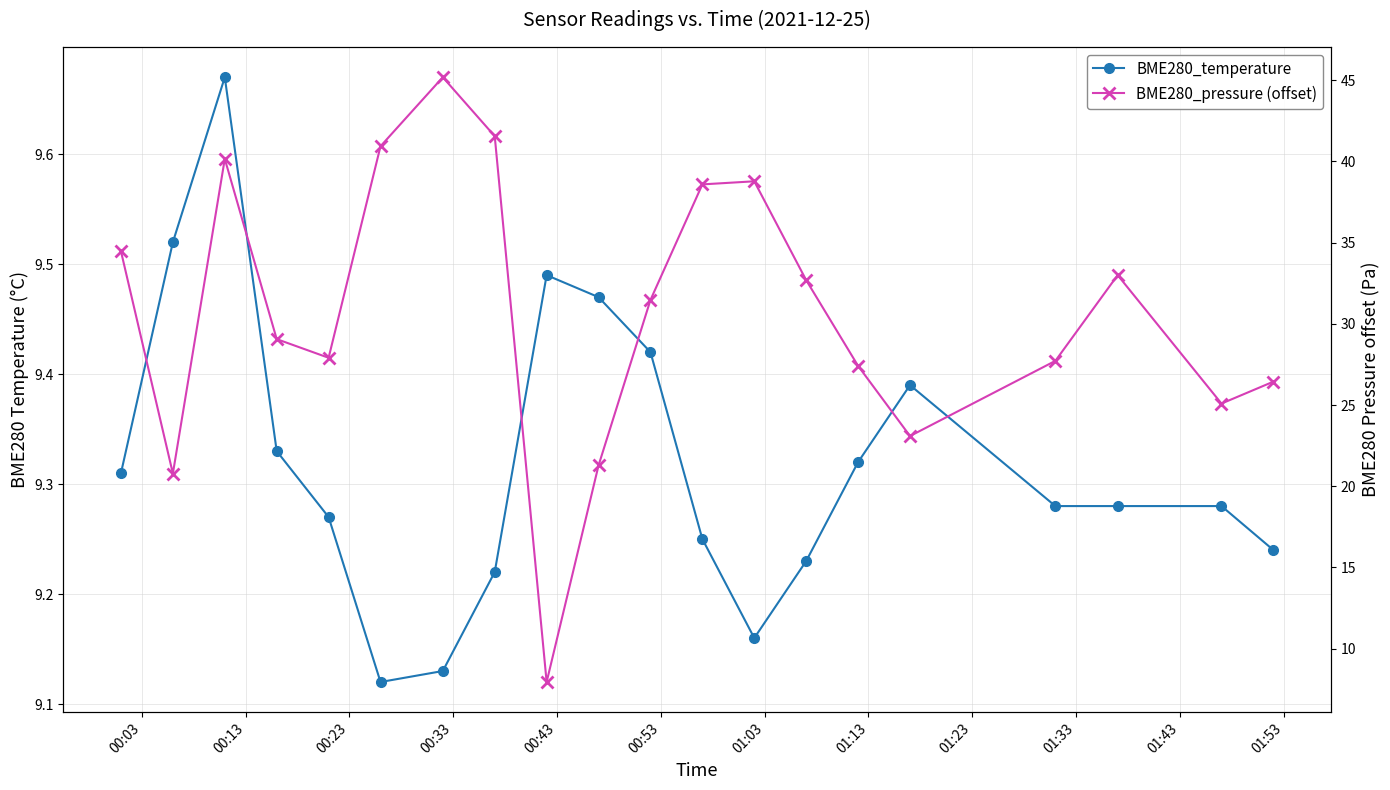

Reading left to right, list all the values displayed in this chart.

BME280_temperature: 9.3	9.5	9.7	9.3	9.3	9.1	9.1	9.2	9.5	9.5	9.4	9.2	9.2	9.2	9.3	9.4	9.3	9.3	9.3	9.2
BME280_pressure (offset): 34.5	20.8	40.2	29.1	27.9	40.9	45.2	41.6	7.9	21.3	31.5	38.6	38.8	32.7	27.4	23.1	27.7	33.0	25.1	26.4